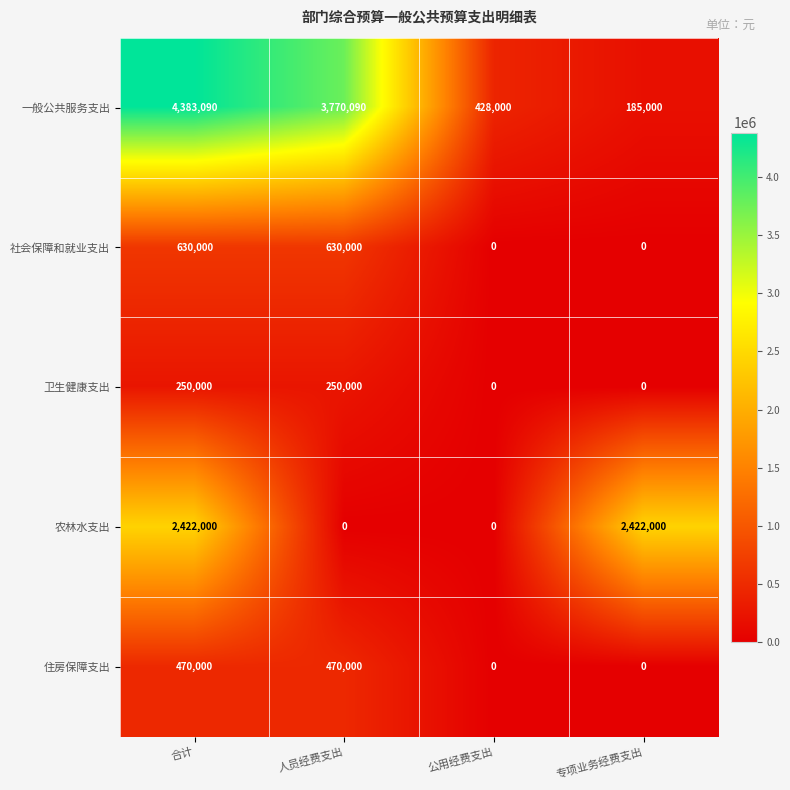

The value of 社会保障和就业支出 at 人员经费支出 is 390249. True or false?

False